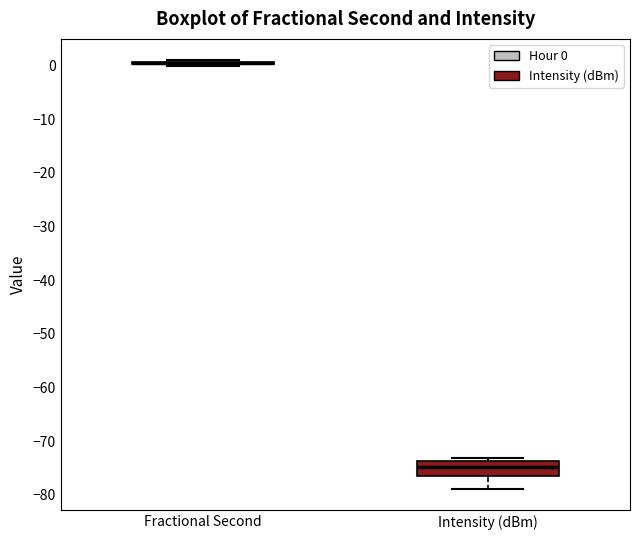

Comparing the boxes themselves (not the whiskers), which one is the tallest?

Intensity (dBm)